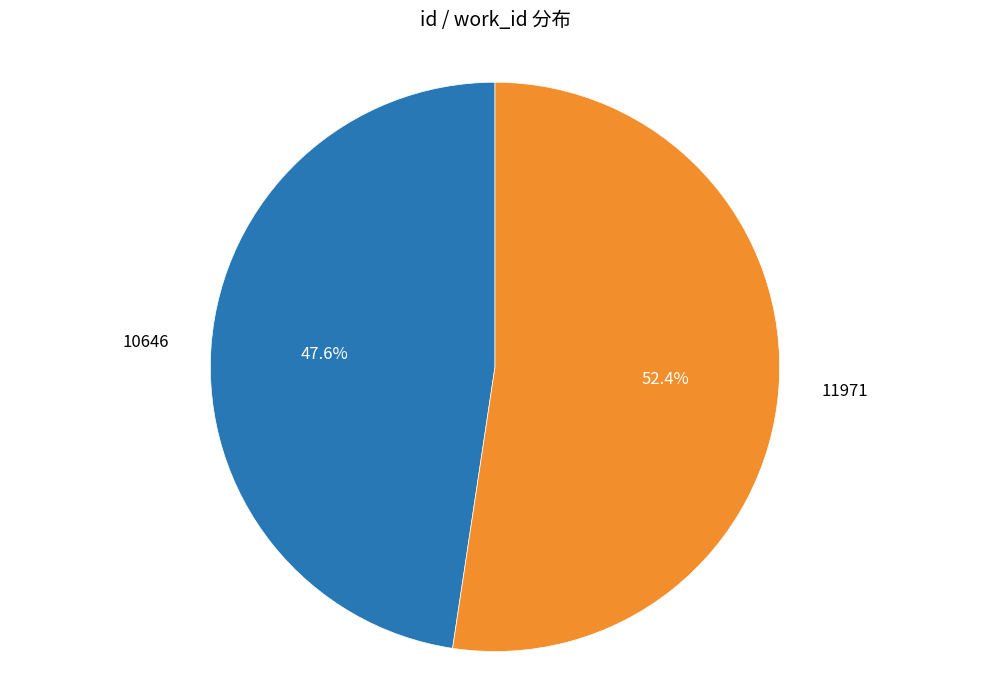

Which slice is the smallest?

10646